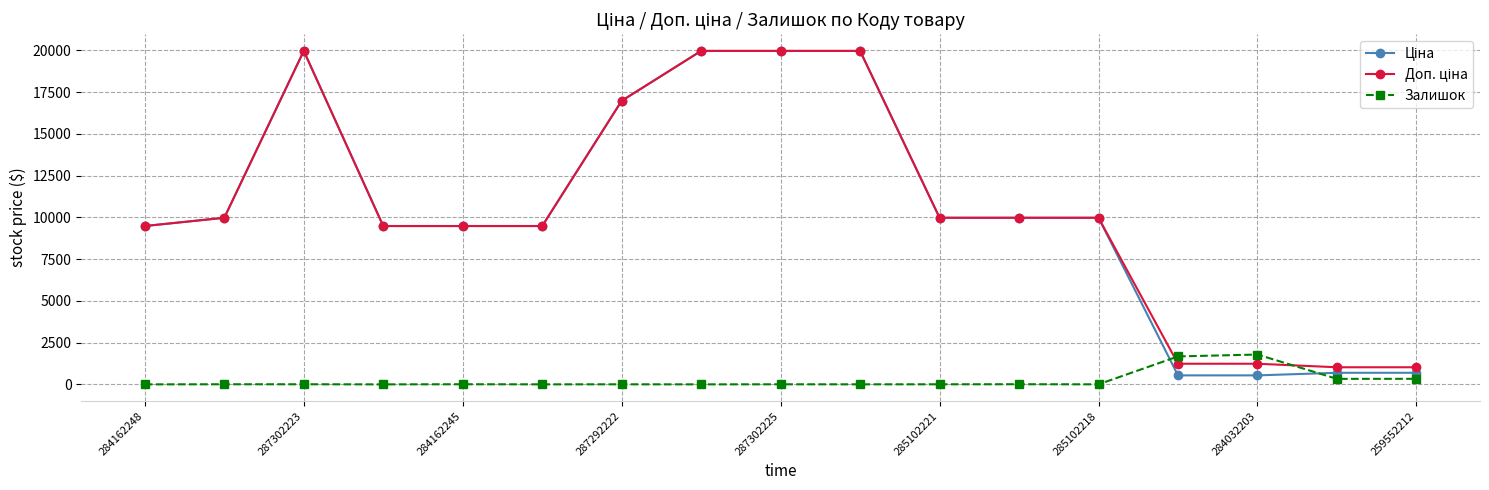

At how many categories does at least one series exceed 14296?

5